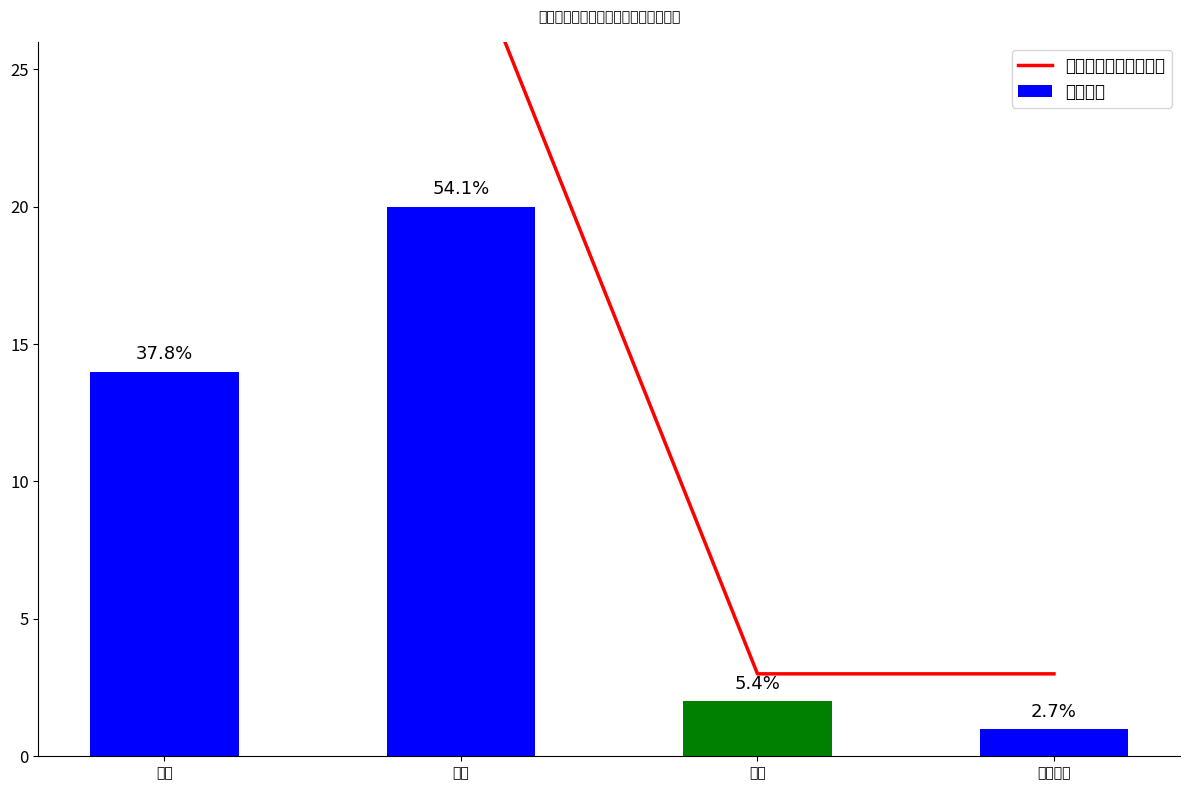

What is the value of the 申报人数 bar at the 1st from the left?

14